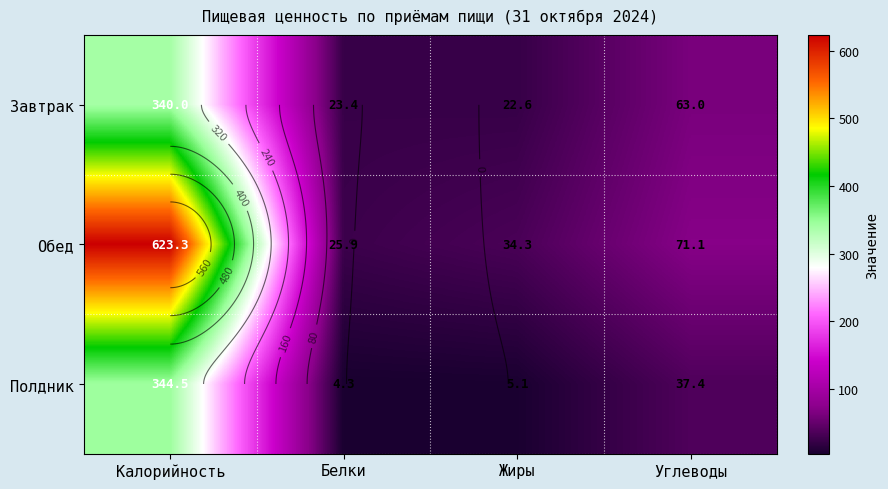

What is the sum of all Обед values?

754.6